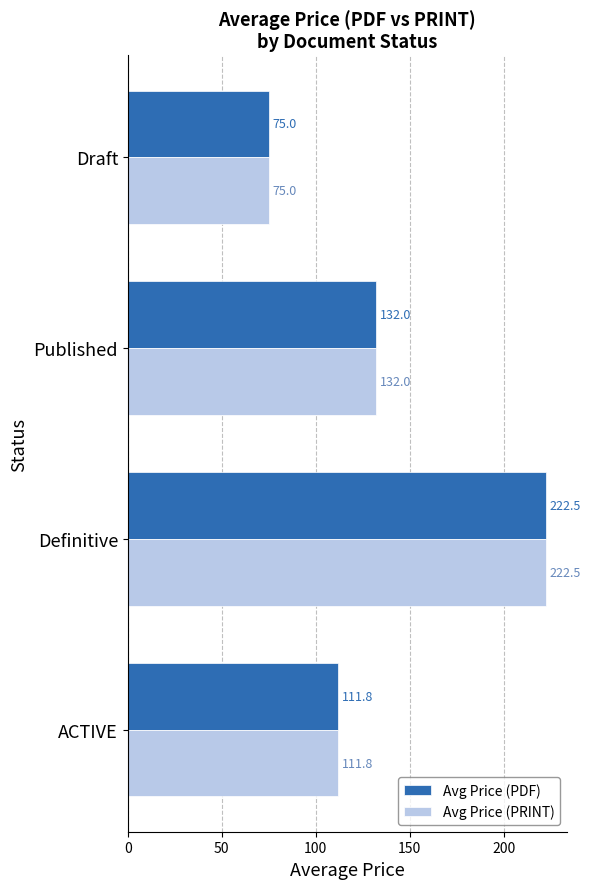

Is it true that Avg Price (PDF) equals 291.0 at Definitive?

False